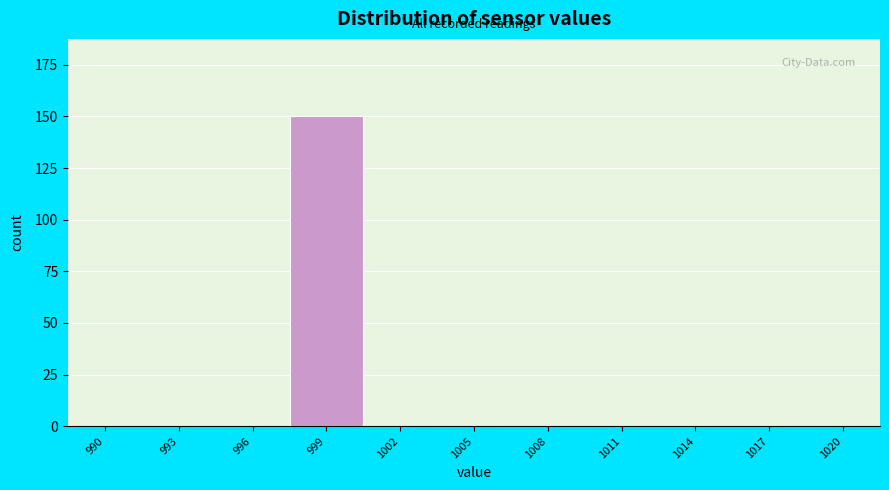

Reading left to right, list all the values displayed in this chart.

990=0	993=0	996=0	999=150	1002=0	1005=0	1008=0	1011=0	1014=0	1017=0	1020=0